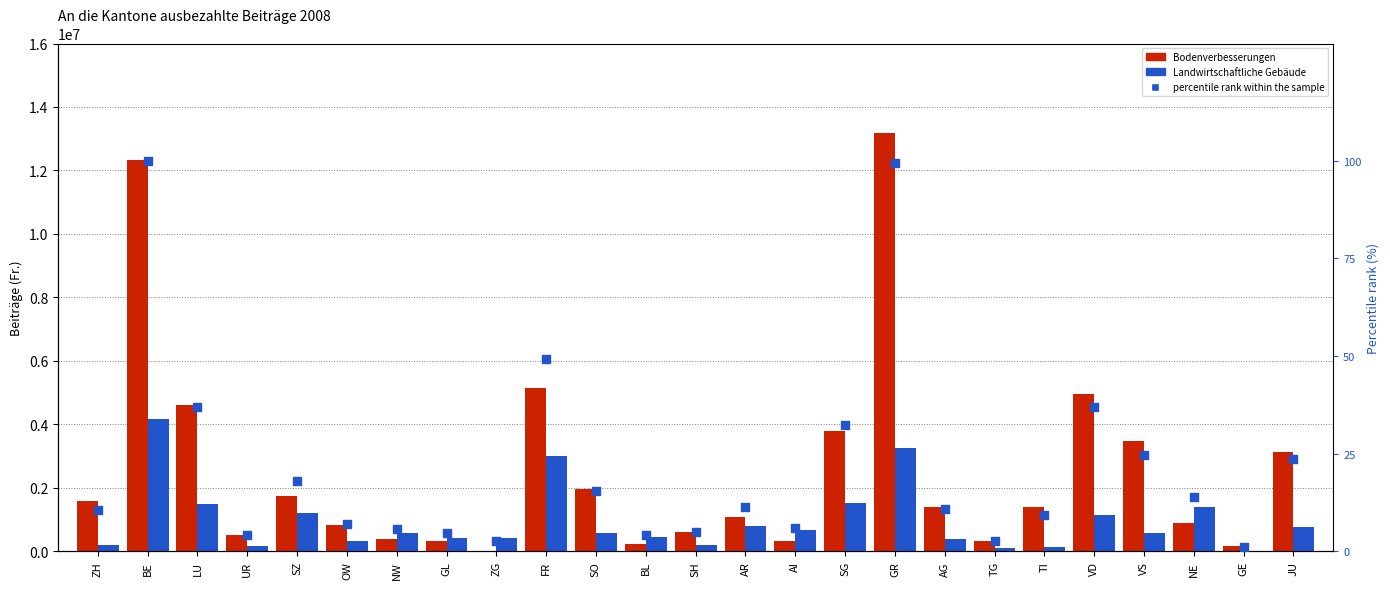

At which category is the sum across all series the highest?

BE